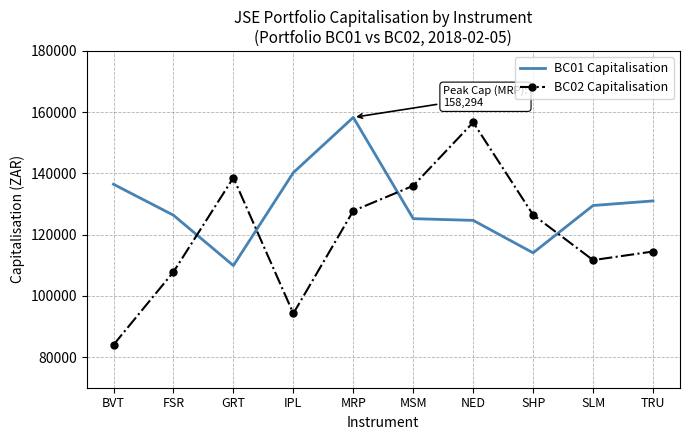

How many times do BC02 Capitalisation and BC01 Capitalisation cross each other?

4